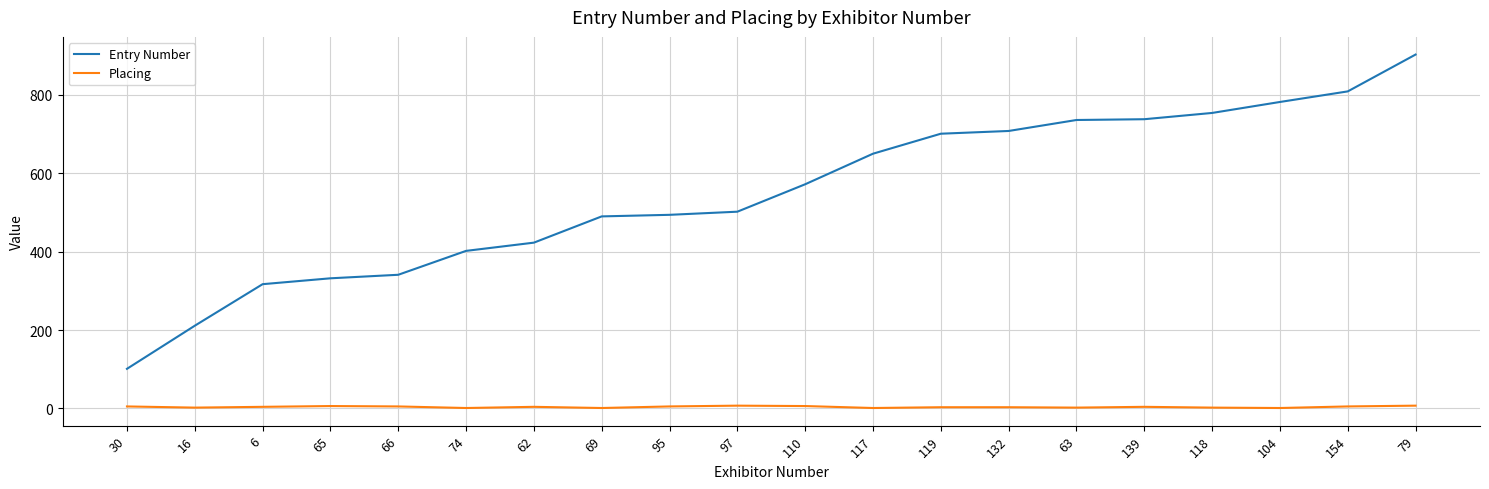

Is it true that Entry Number equals 427 at 118?

False